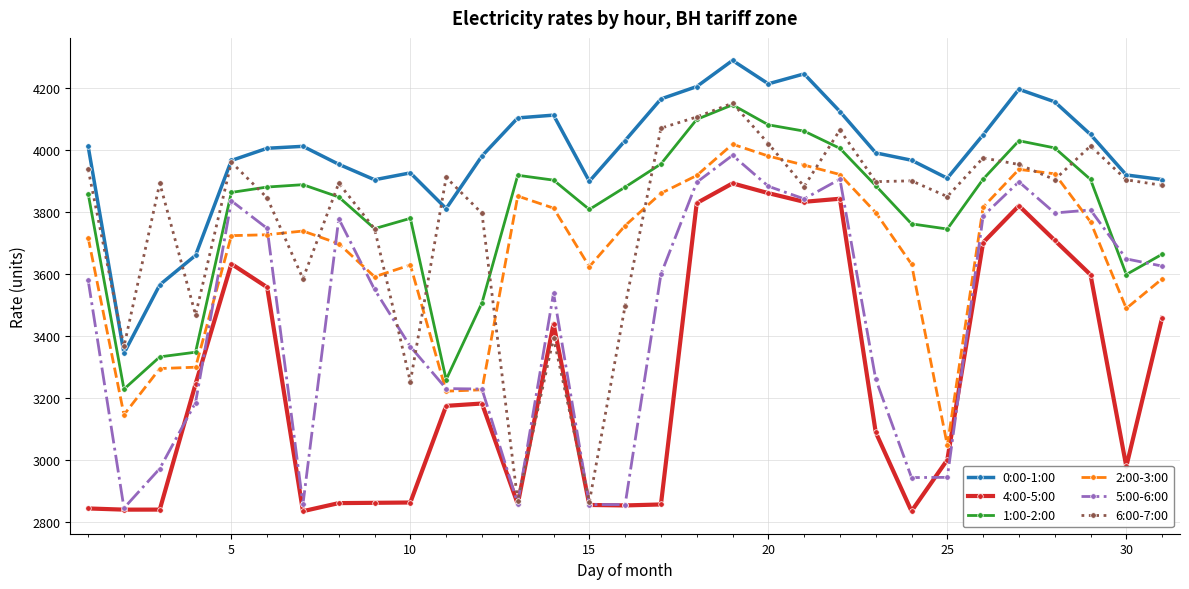

True or false: 2:00-3:00 and 0:00-1:00 cross at least once.

False